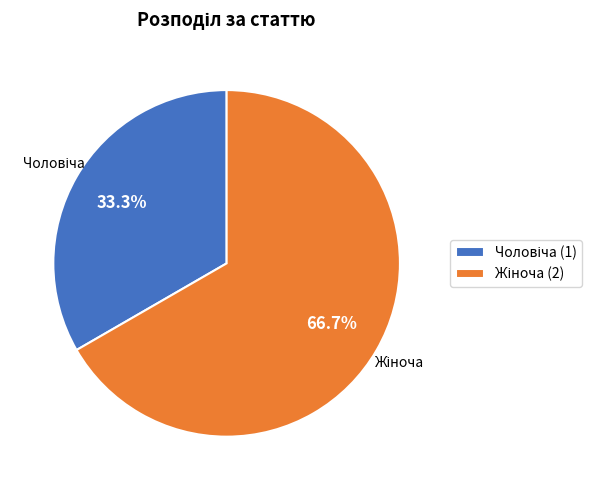

Is there a majority slice in this chart?

Yes